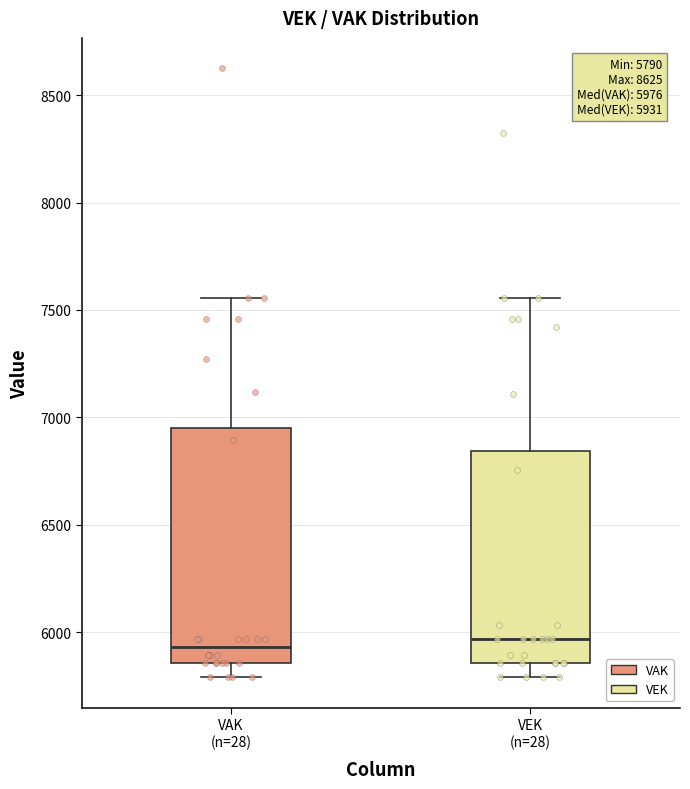

Comparing the boxes themselves (not the whiskers), which one is the tallest?

VAK (n=28)